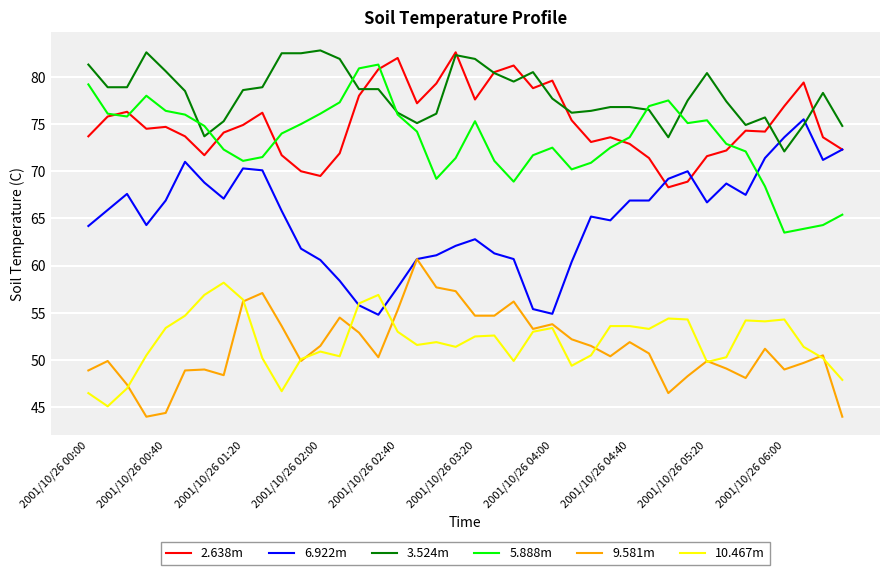

True or false: 2.638m and 9.581m cross at least once.

False